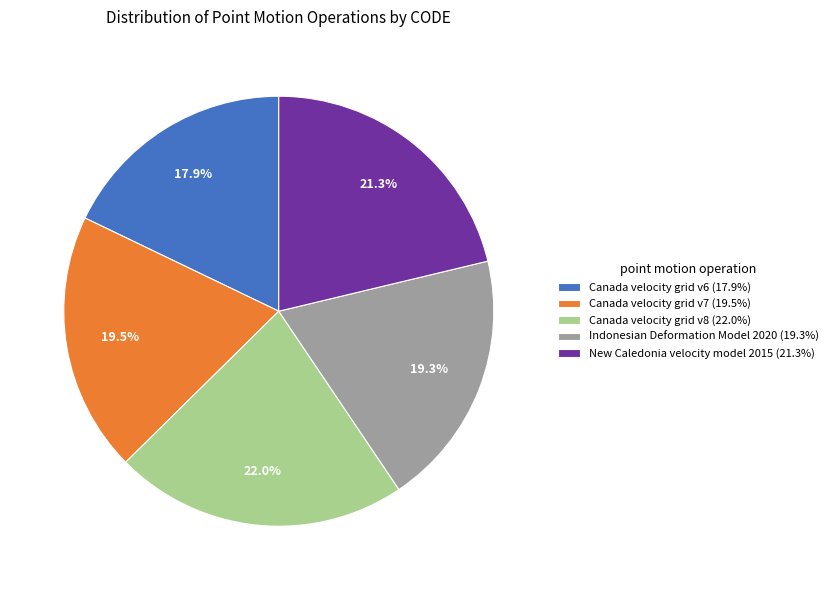

Which has a higher value, Canada velocity grid v7 or New Caledonia velocity model 2015?

New Caledonia velocity model 2015